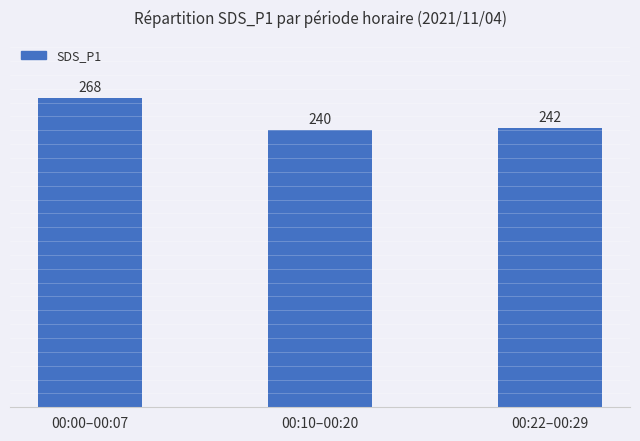

Are the bars horizontal?

No